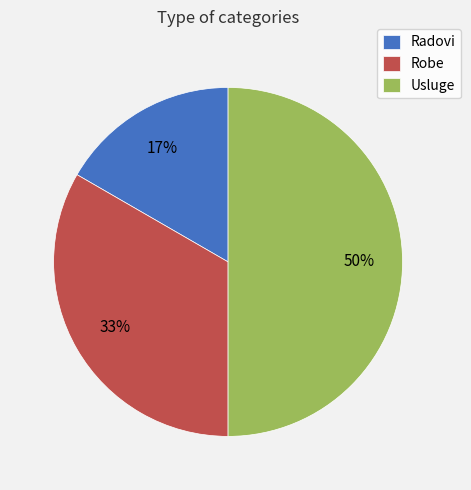

Does Radovi represent more than half of the total?

No